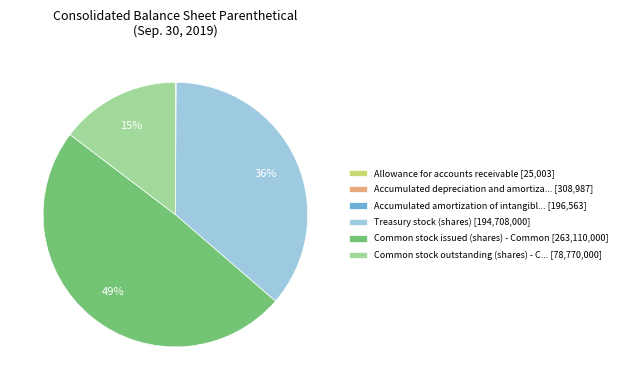

To the nearest percent, what is the average slice percentage?

17%